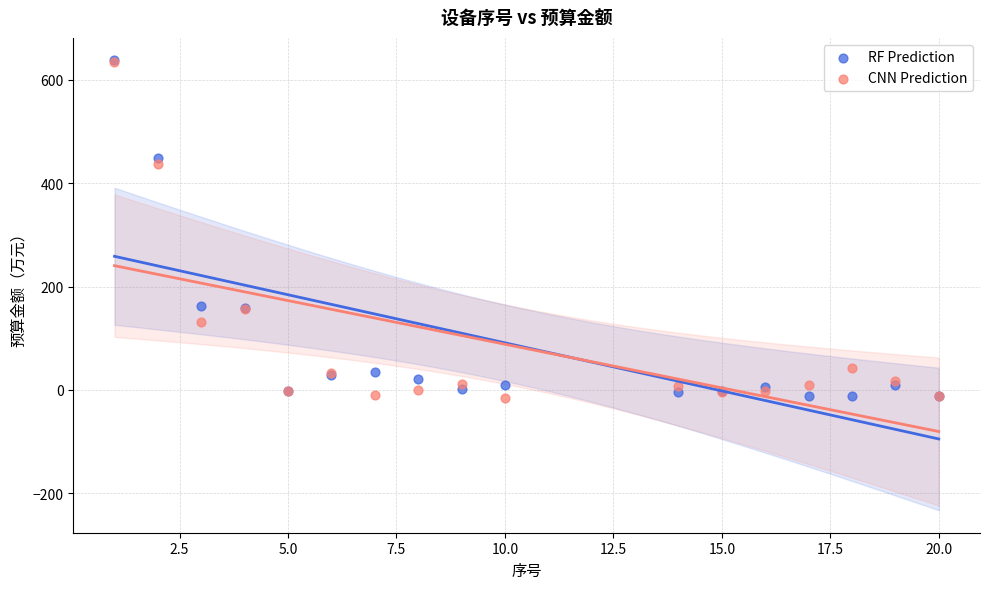

In the RF Prediction series, what Y value is closest to 312?

447.9